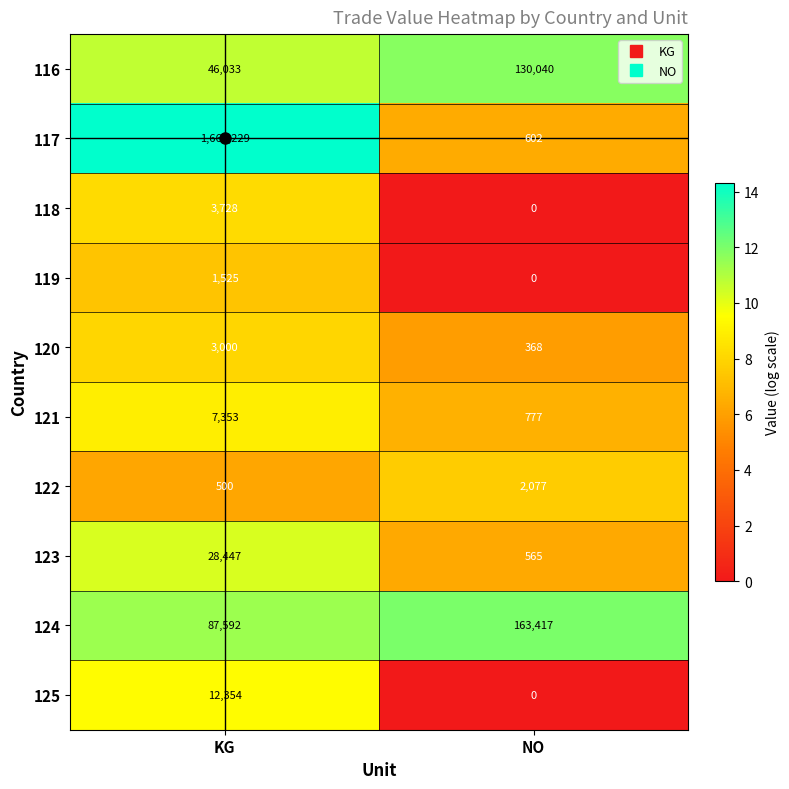

List the series in order of their peak value, lowest first.

119, 122, 120, 118, 121, 125, 123, 116, 124, 117